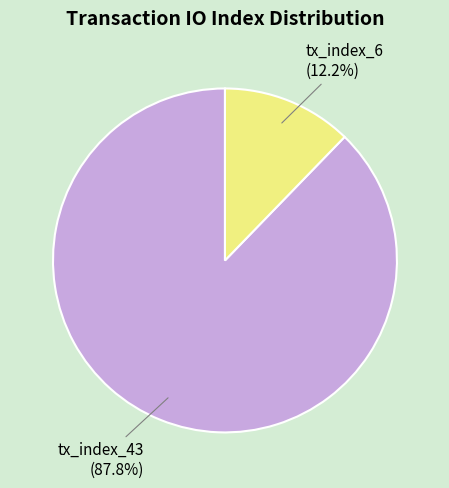

Is tx_index_43 the majority of the pie?

Yes